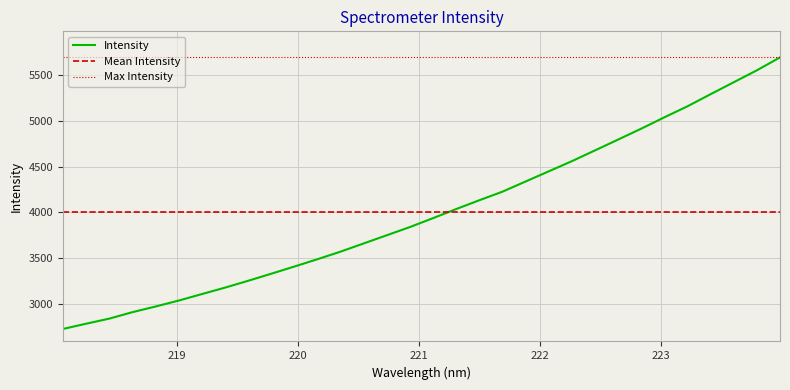

Does the chart display data point markers on the line(s)?

No